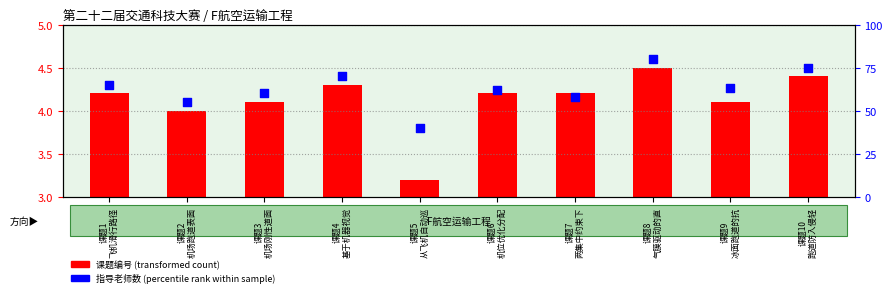

Which series has the widest spread of Y values?

指导老师数 (percentile rank within the sample)